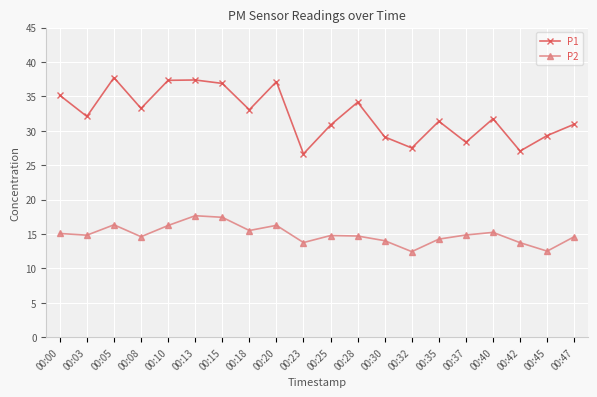

Which series changed the most between 00:08 and 00:28?

P1